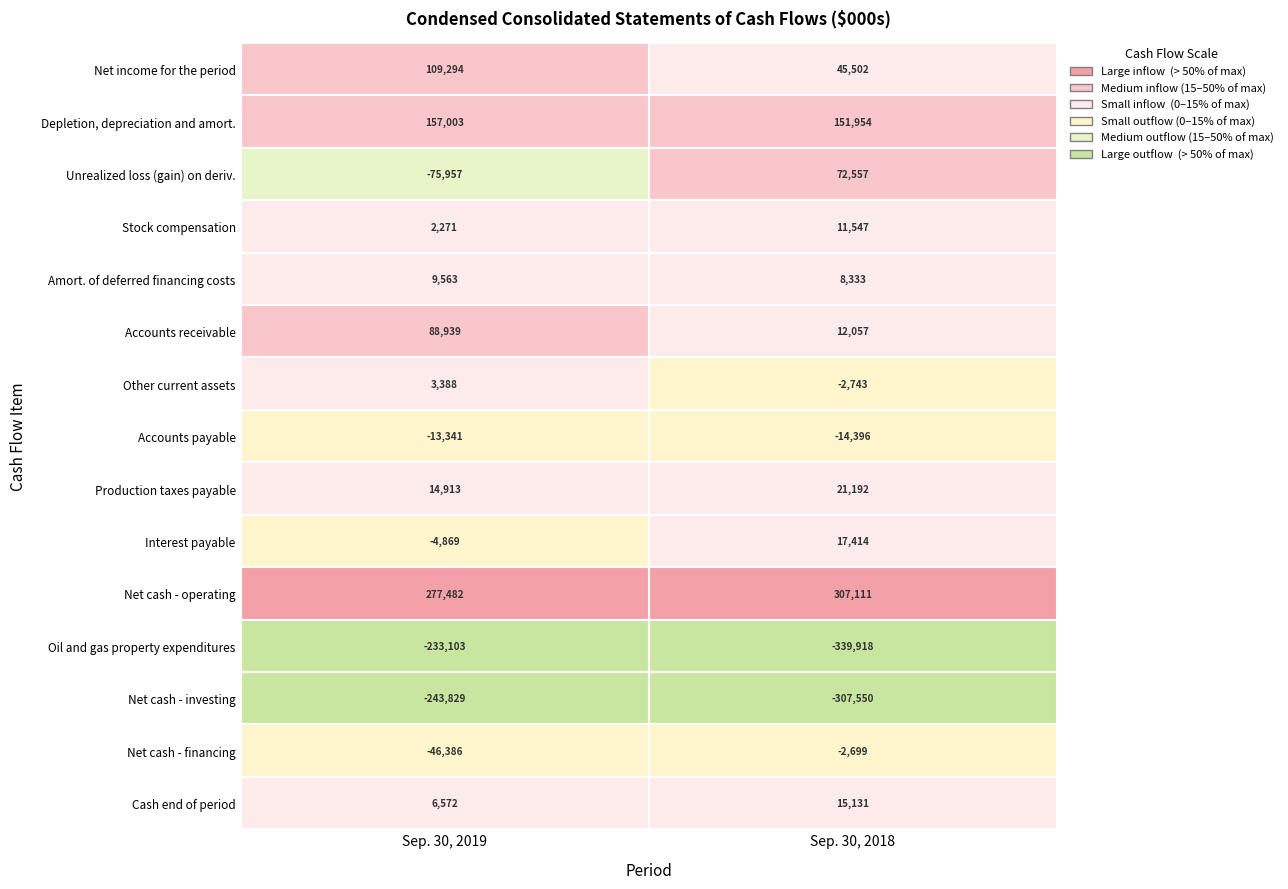

Is it true that Net cash - investing equals -307550 at 1?

True